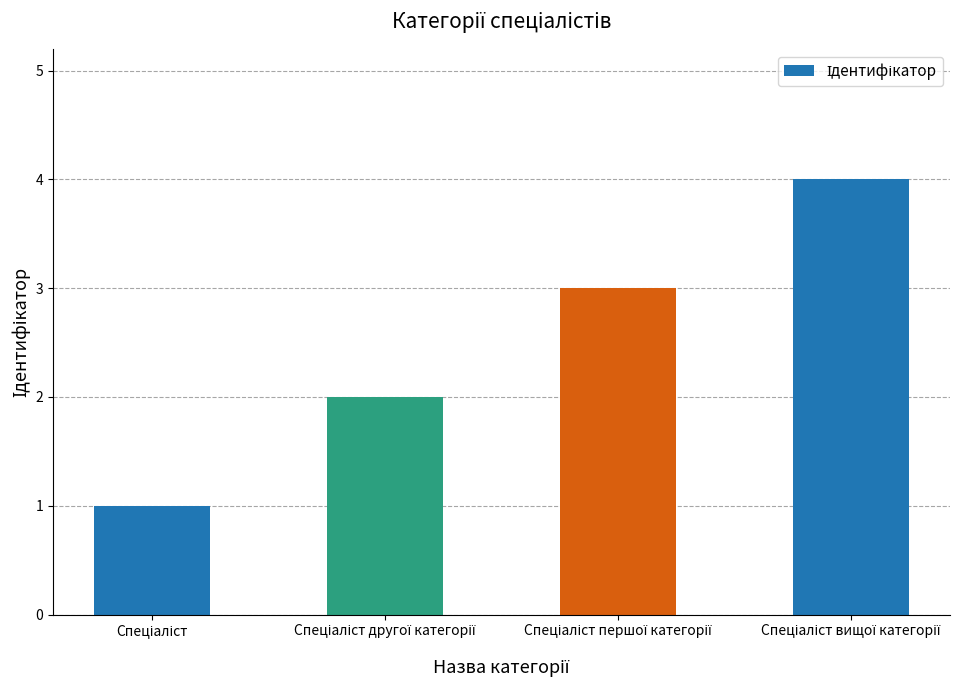

What is the difference between the maximum and minimum values?

3